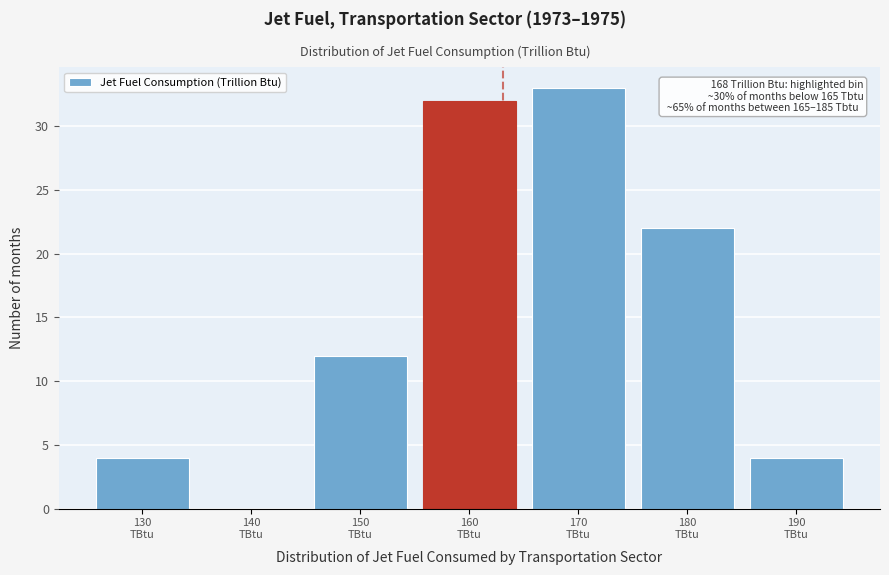

What is the sum of all values?

107